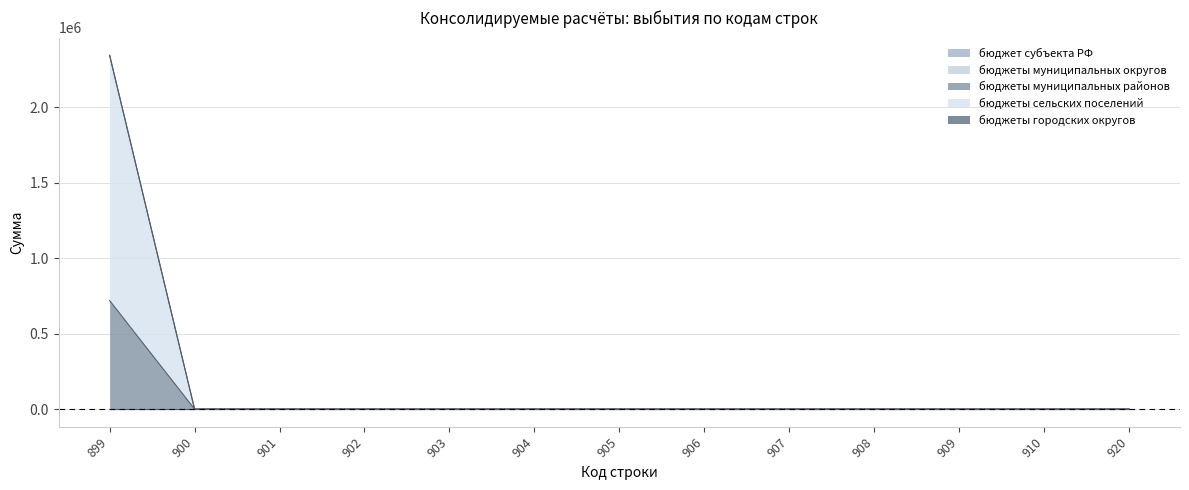

What are all the series names shown in the legend?

бюджет субъекта РФ, бюджеты муниципальных округов, бюджеты муниципальных районов, бюджеты сельских поселений, бюджеты городских округов